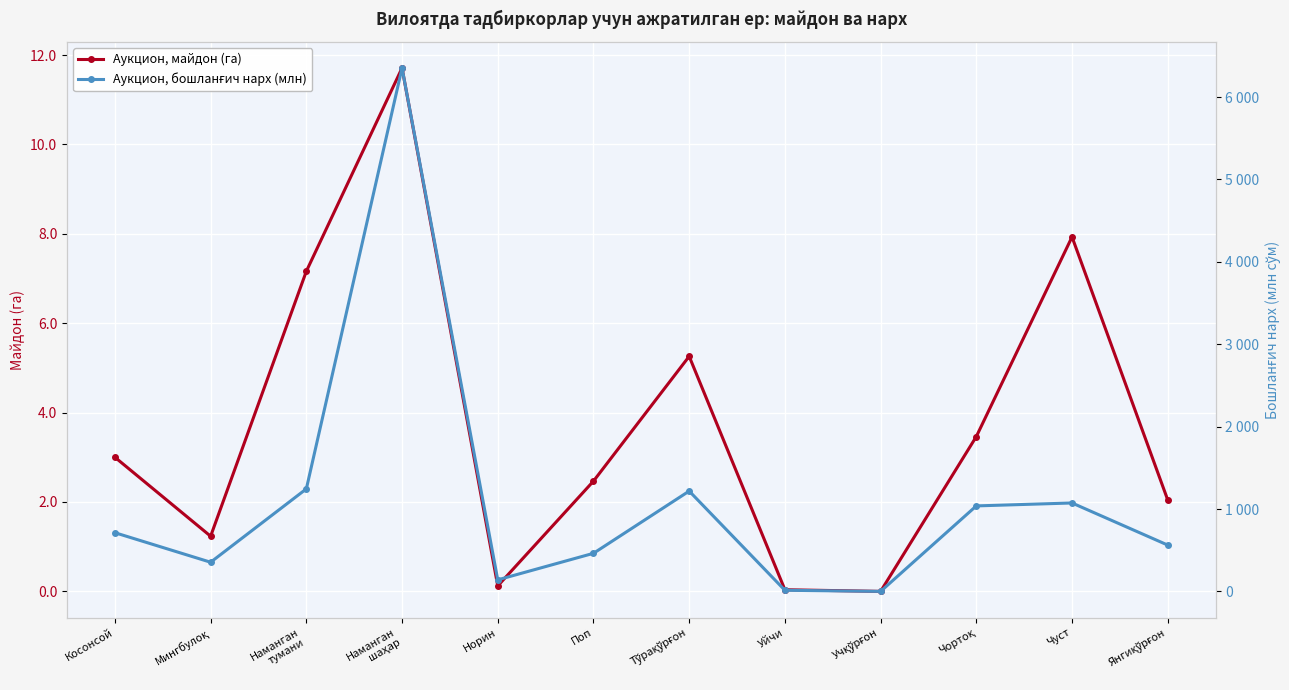

What is the label of the 11th point from the left?

Чуст